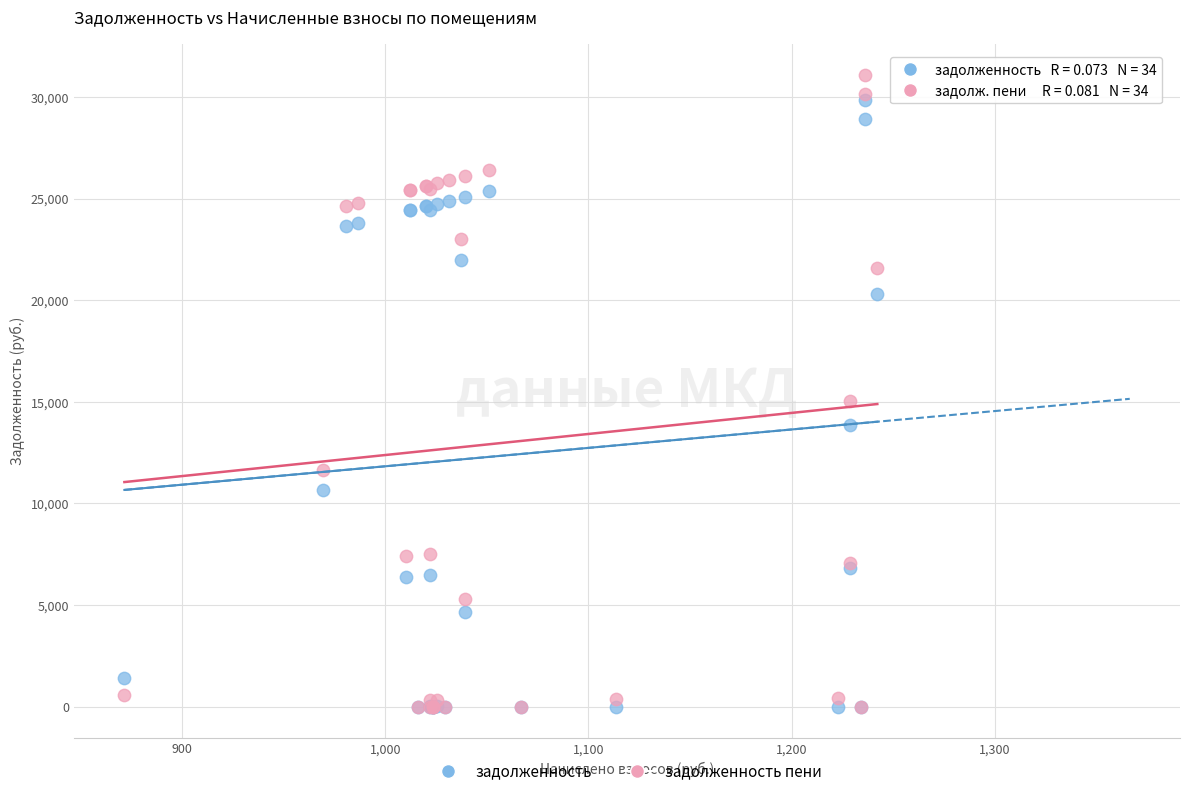

Which series reaches the maximum Y coordinate?

задолженность пени